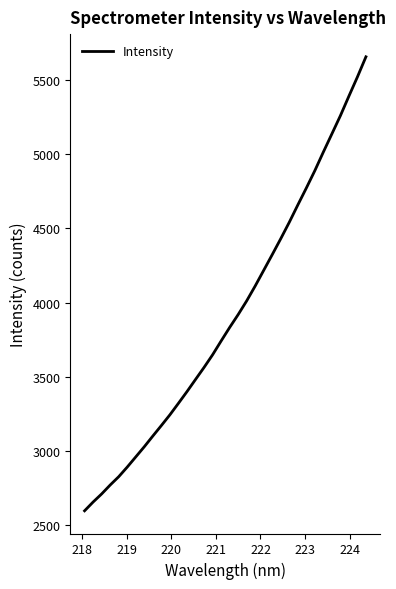

What is the minimum value shown in the chart?

2594.5